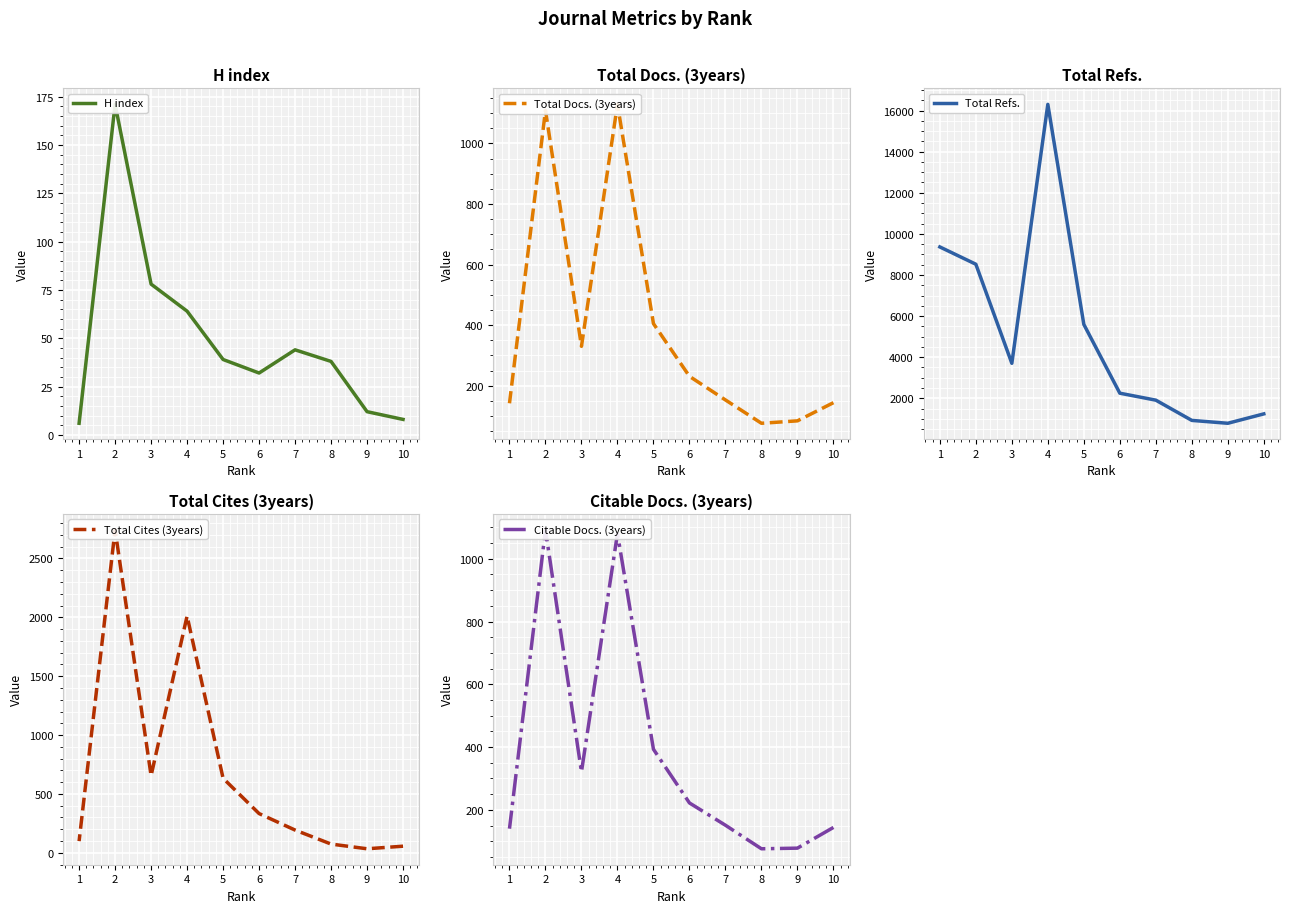

What is the total value across all series at 1?

9750